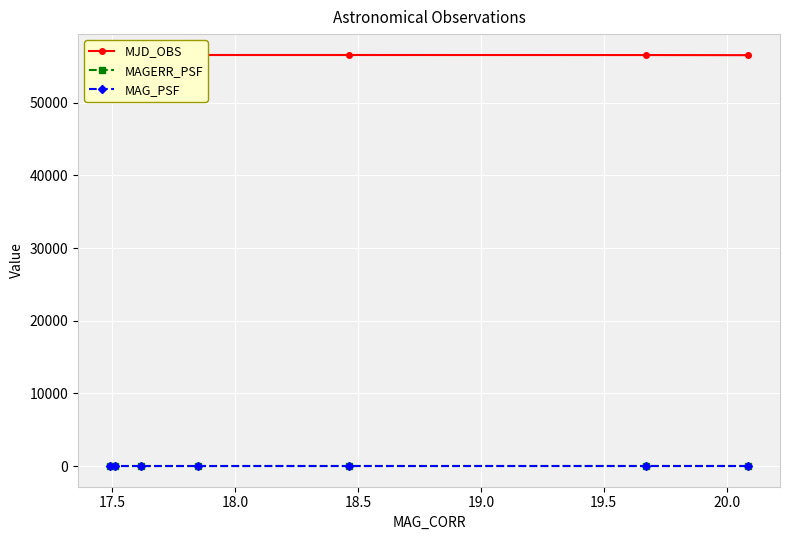

True or false: MAGERR_PSF and MJD_OBS cross at least once.

False